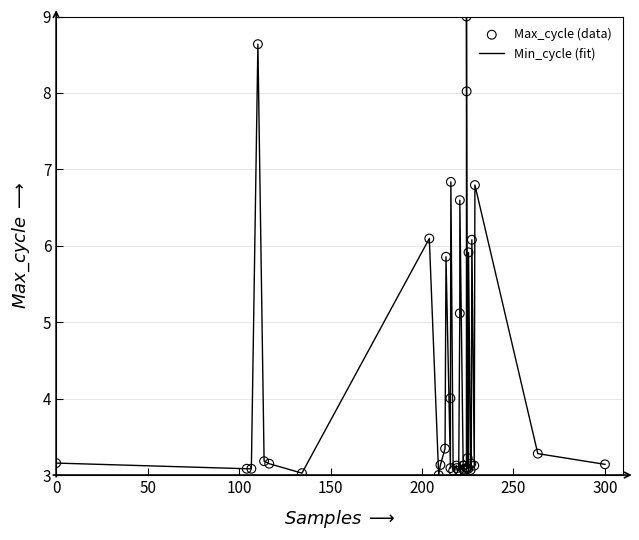

What is the minimum value shown in the chart?

3.0